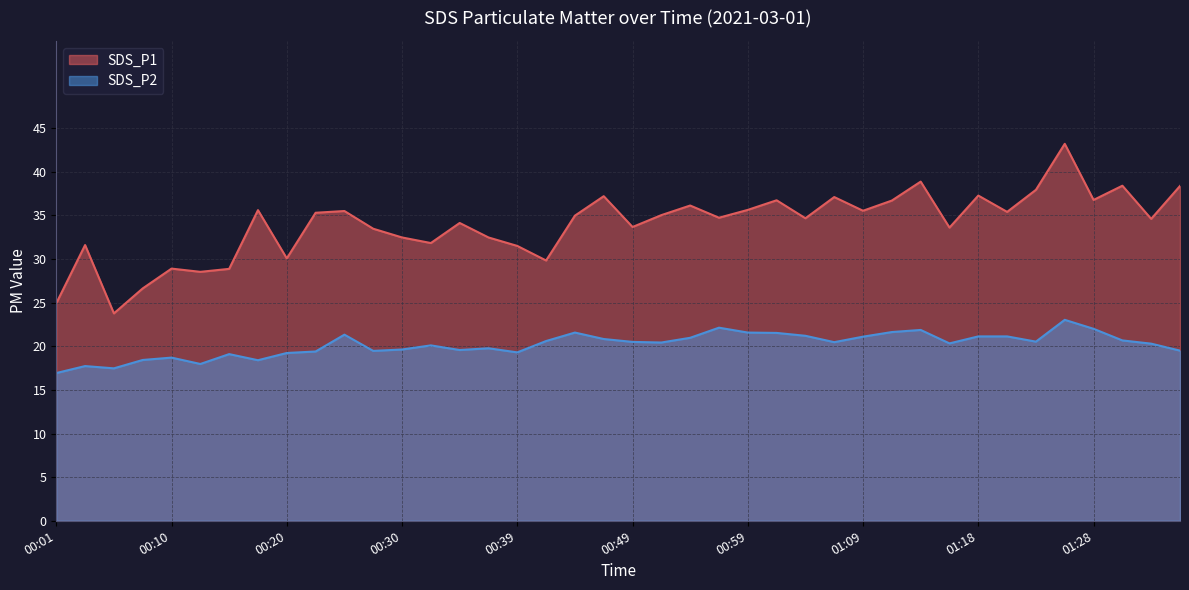

Reading left to right, list all the values displayed in this chart.

SDS_P1: 24.9	31.6	23.8	26.6	28.9	28.5	28.9	35.6	30.1	35.3	35.5	33.5	32.5	31.8	34.1	32.5	31.5	29.8	35.0	37.2	33.7	35.0	36.1	34.7	35.6	36.7	34.7	37.1	35.5	36.7	38.9	33.6	37.3	35.4	37.9	43.2	36.8	38.4	34.6	38.4
SDS_P2: 16.9	17.7	17.5	18.4	18.7	18.0	19.1	18.4	19.2	19.4	21.3	19.5	19.6	20.1	19.6	19.8	19.3	20.6	21.6	20.8	20.5	20.4	21.0	22.1	21.6	21.5	21.2	20.5	21.1	21.6	21.9	20.3	21.1	21.1	20.5	23.0	22.0	20.7	20.3	19.5